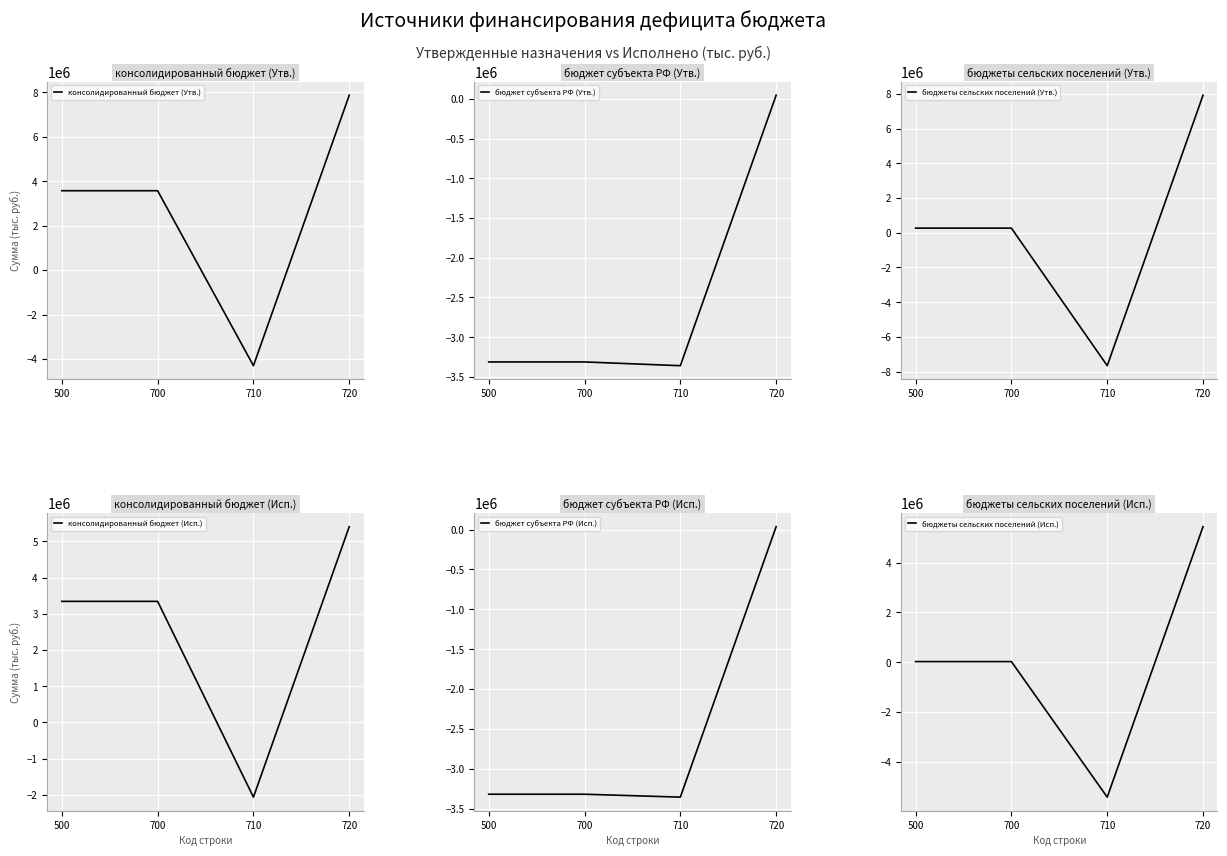

What is the maximum value shown in the chart?

7925100.0